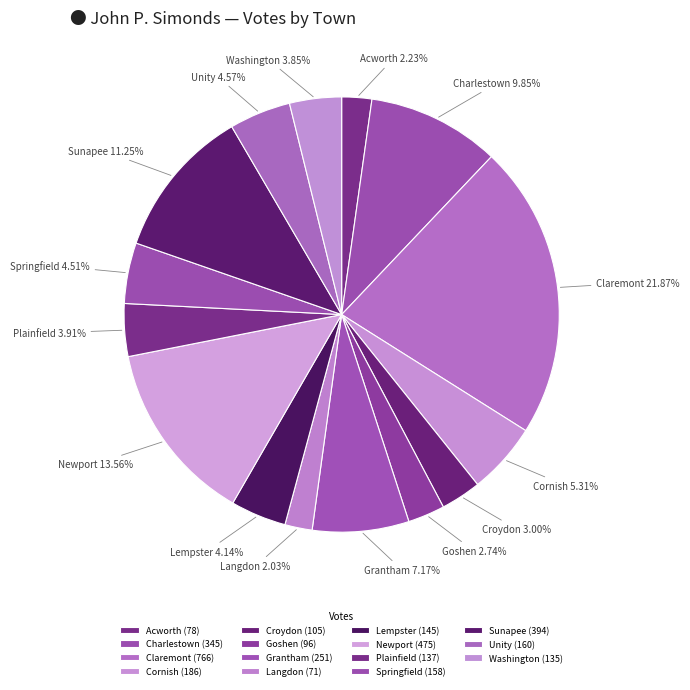

Approximately how many times larger is the value at Sunapee compared to Croydon?

3.8